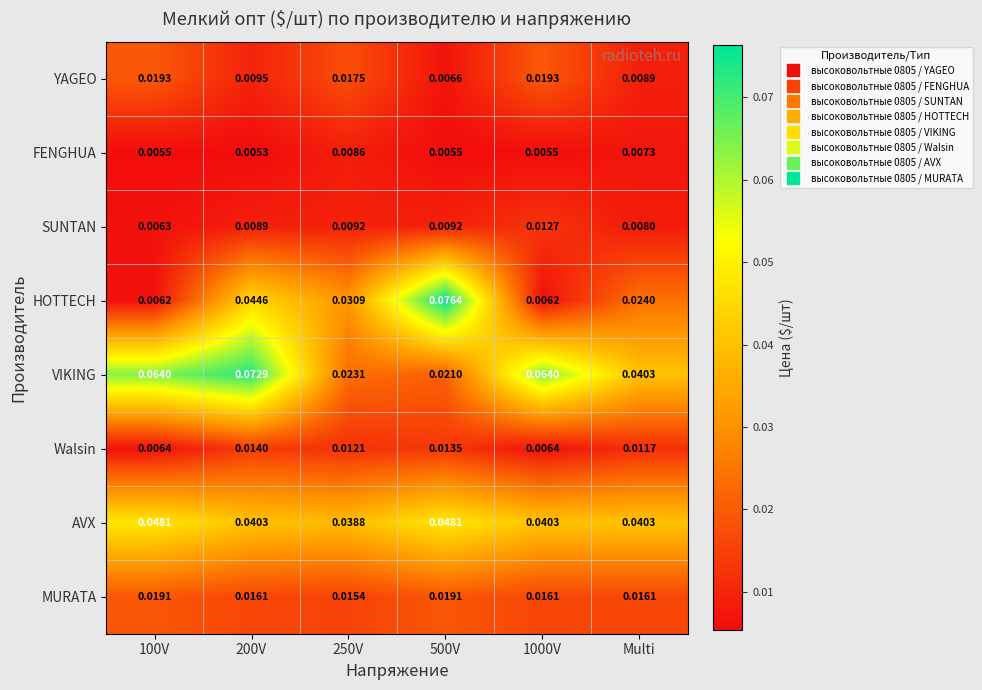

At which category does the chart reach its peak across all series?

500V